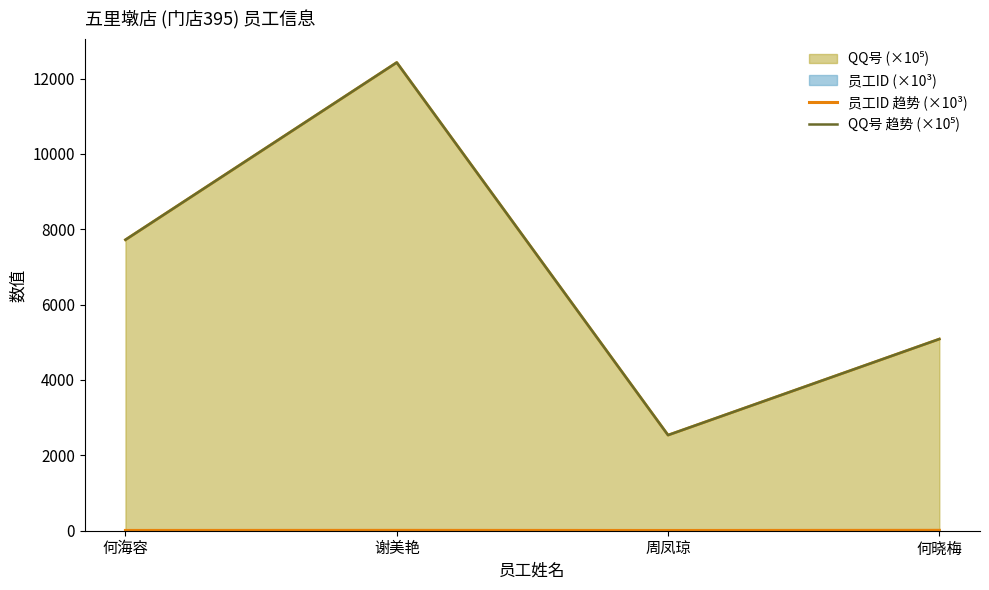

What is the value of the QQ号 趋势 (×10⁵) point at the 3rd from the left?

2537.6